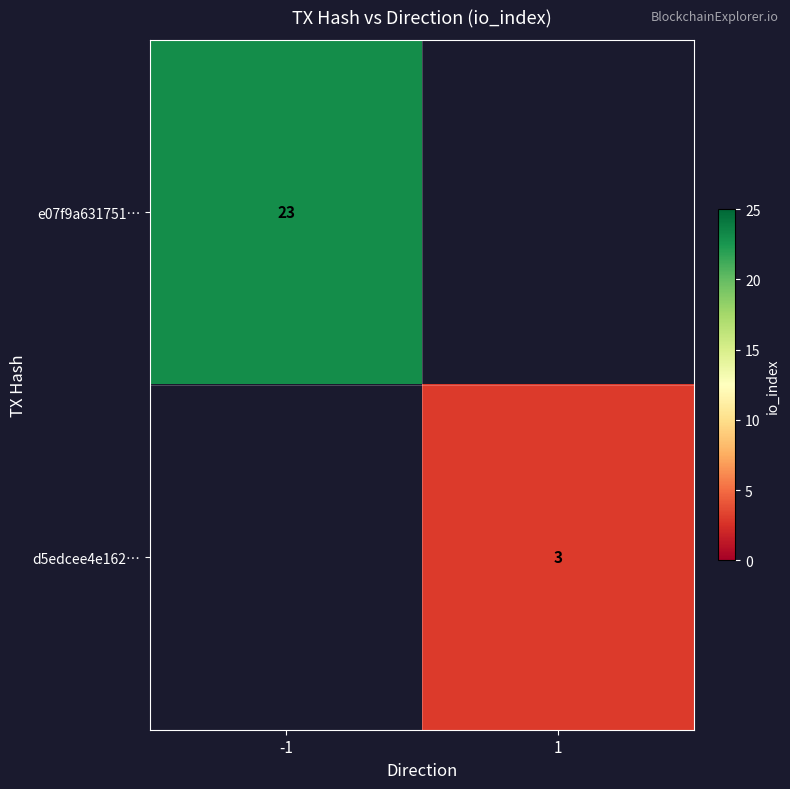

What is the smallest value displayed?

3.0